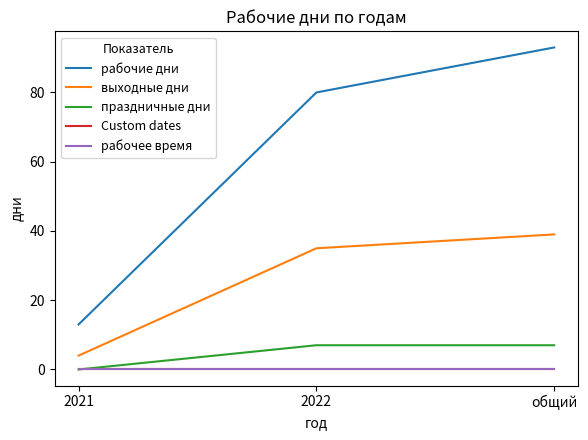

Reading left to right, what are all the values shown in this chart?

рабочие дни: 2021=13	2022=80	общий=93
выходные дни: 2021=4	2022=35	общий=39
праздничные дни: 2021=0	2022=7	общий=7
Custom dates: 2021=0	2022=0	общий=0
рабочее время: 2021=0	2022=0	общий=0